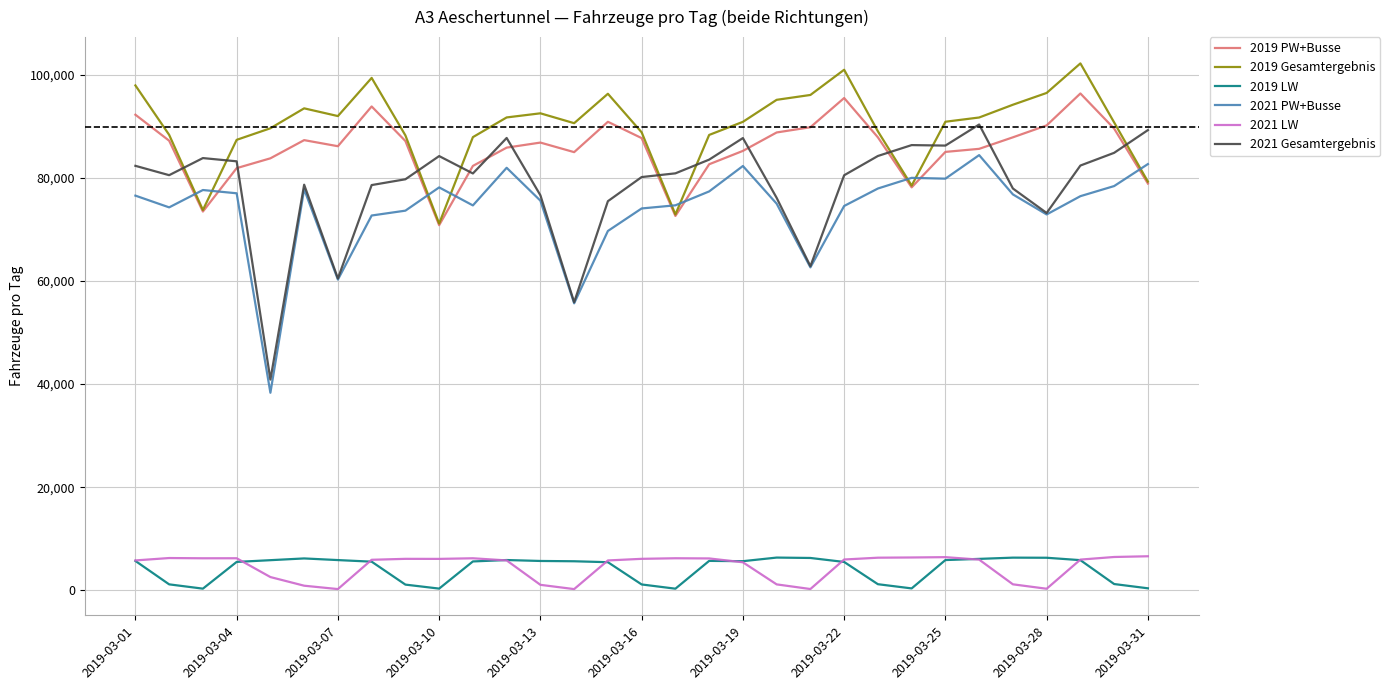

Which series ends up on top after the final intersection of 2021 Gesamtergebnis and 2019 Gesamtergebnis?

2021 Gesamtergebnis